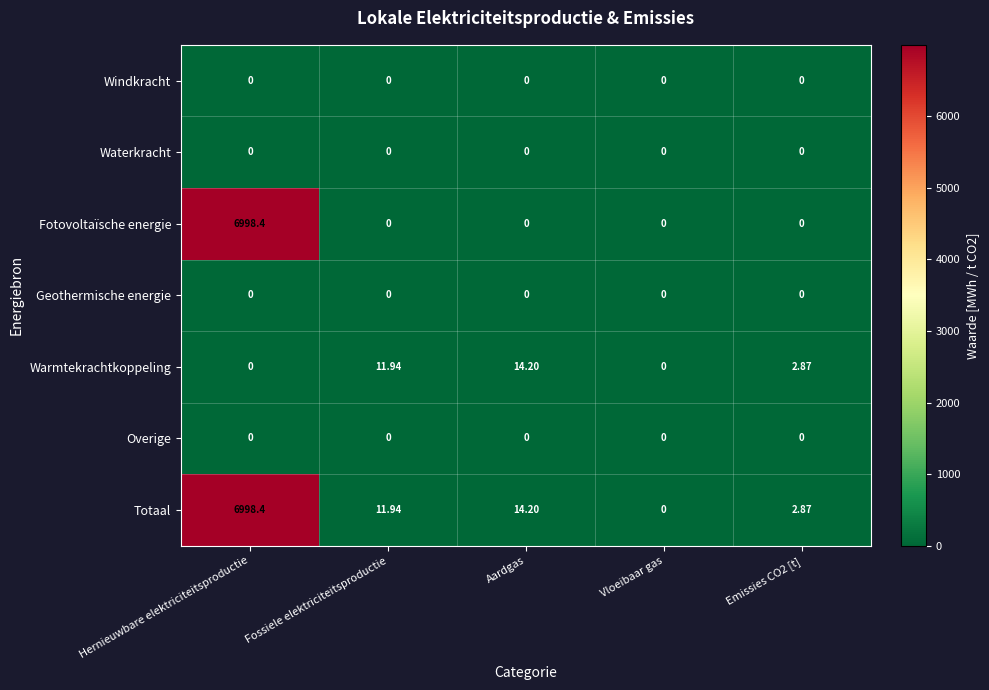

How many distinct data groups are displayed?

7